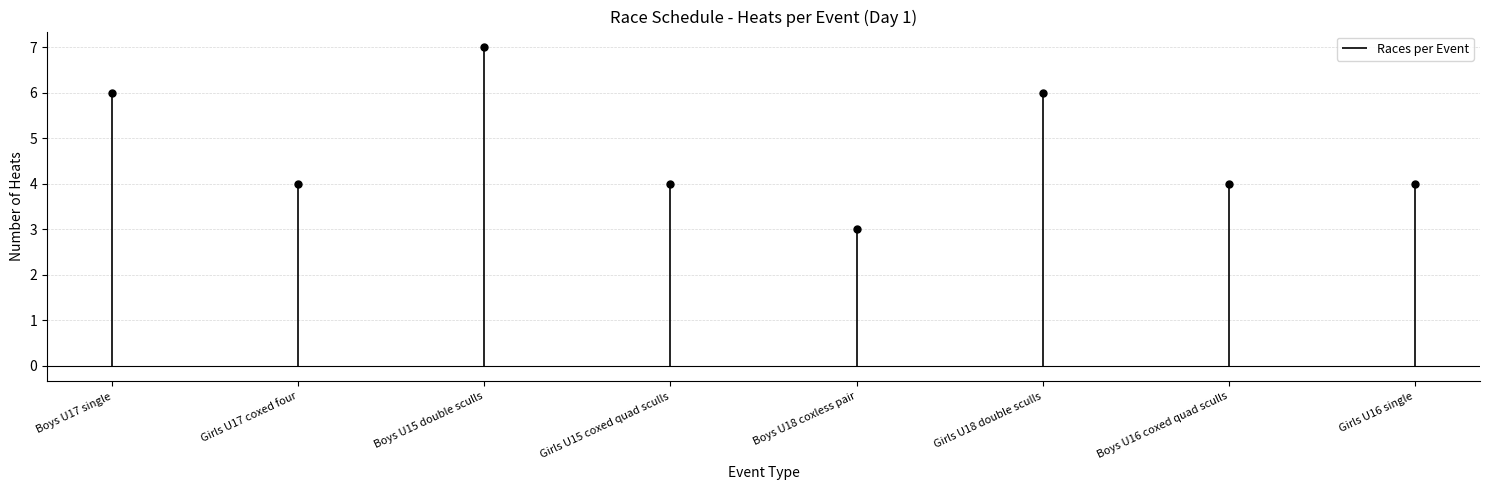

What is the difference between the second highest and second lowest values?

2